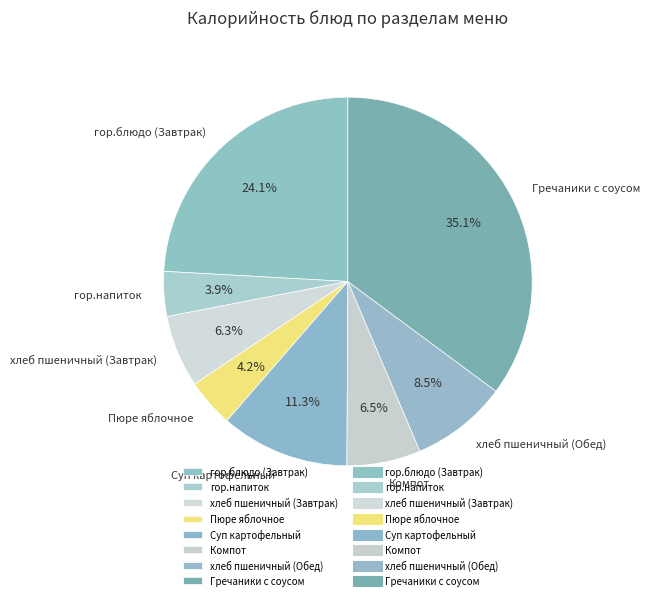

What is the largest slice in the pie chart?

Гречаники с соусом